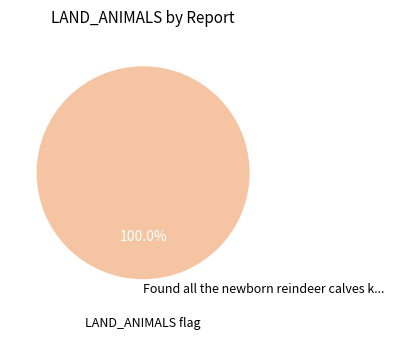

Rank the categories by value from lowest to highest.

Found all the newborn reindeer calves k...